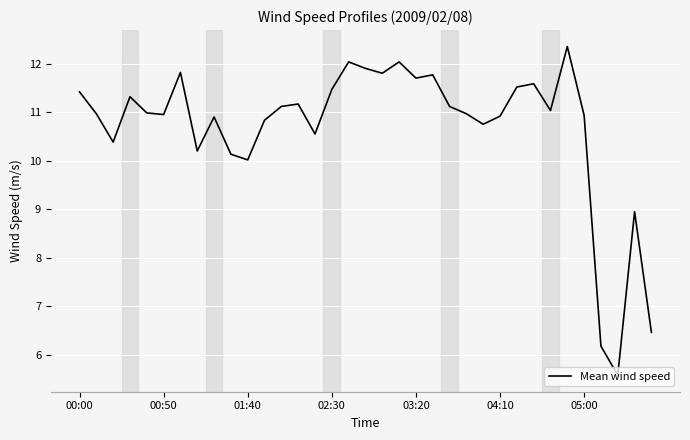

How many series are shown in this chart?

1